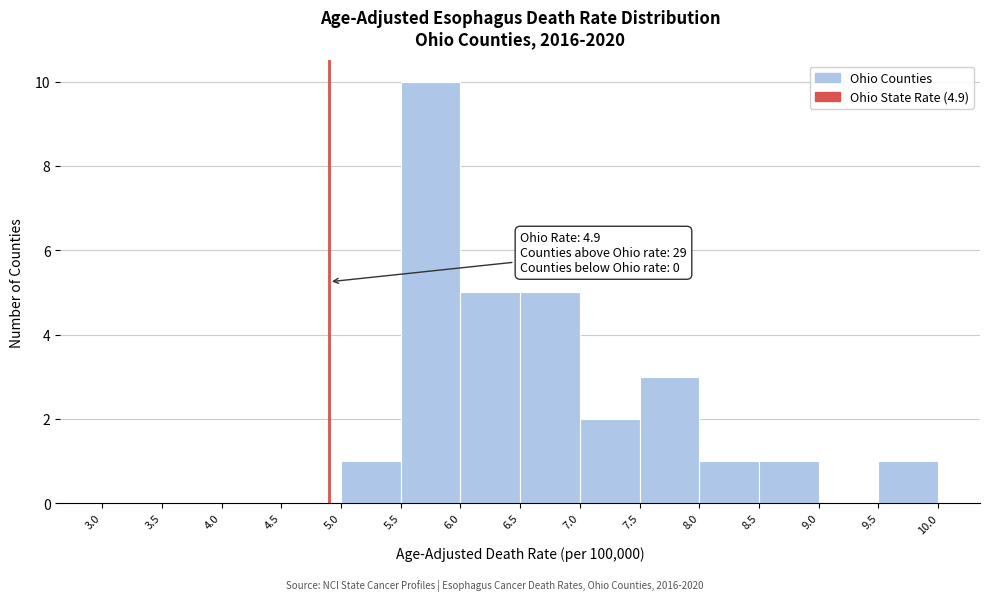

Which range on the x-axis has the tallest bar?

5.5 to 6.0